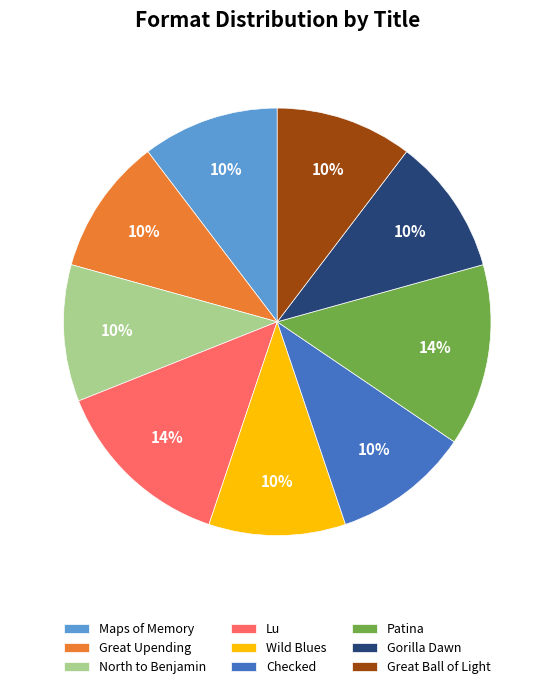

To the nearest percent, what is the combined percentage of Lu and North to Benjamin?

24%